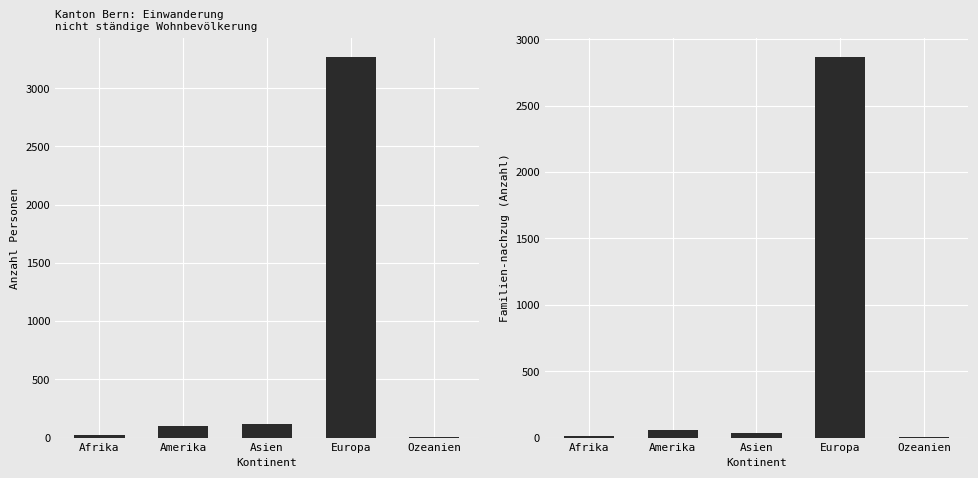

What is the label of the 3rd bar from the left?

Asien